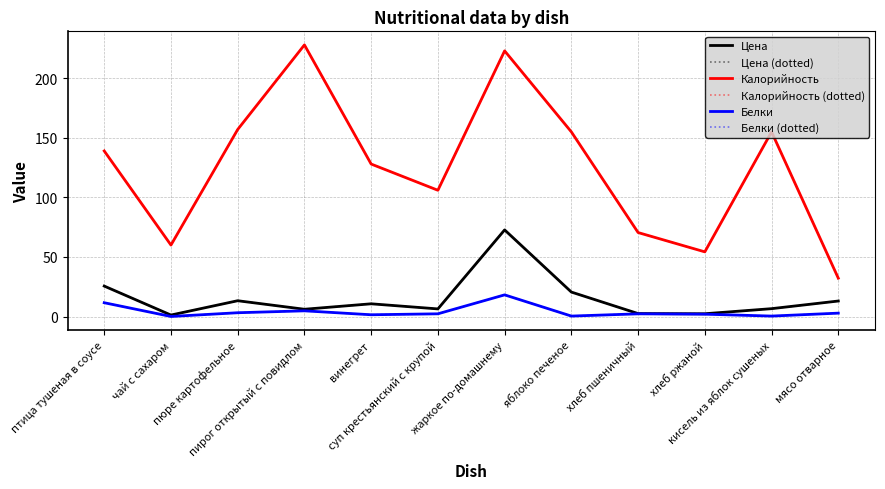

At how many categories does at least one series exceed 63?

9